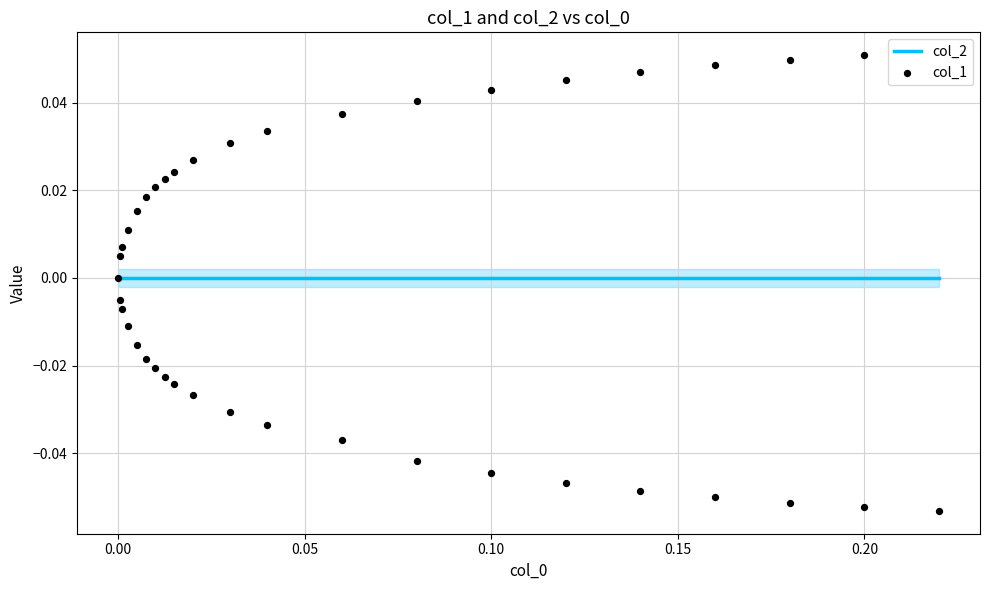

At how many categories does at least one series exceed 0?

19